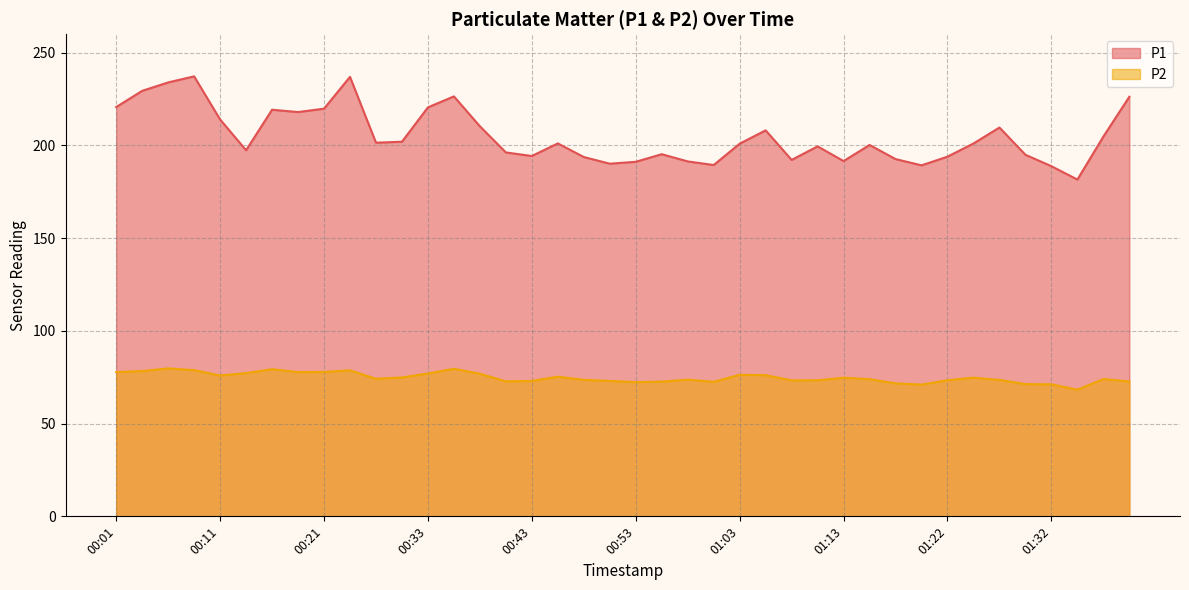

At how many categories does at least one series exceed 109?

40